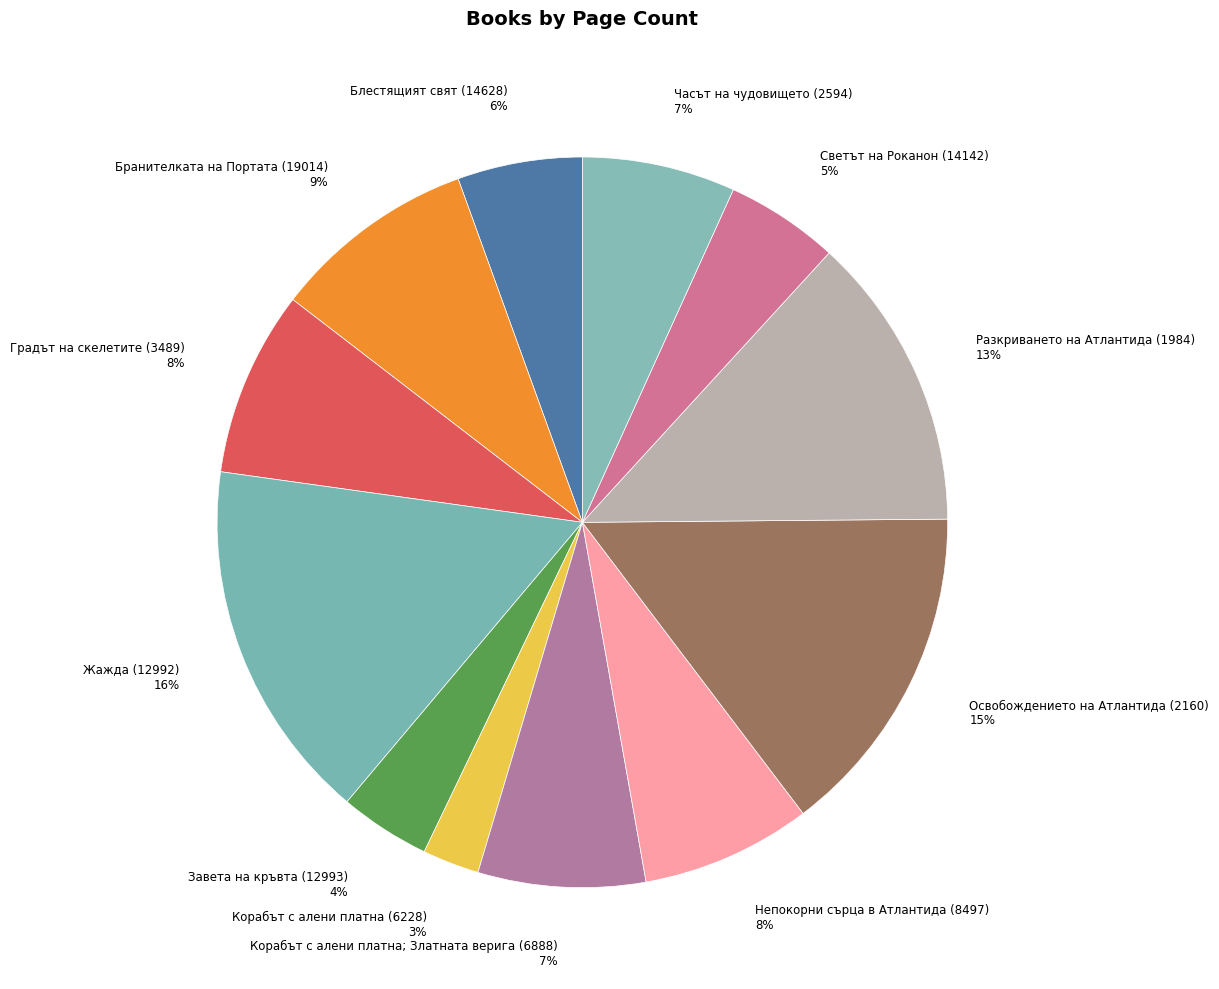

To the nearest percent, what percentage of the pie is Разкриването на Атлантида (1984)?

13%